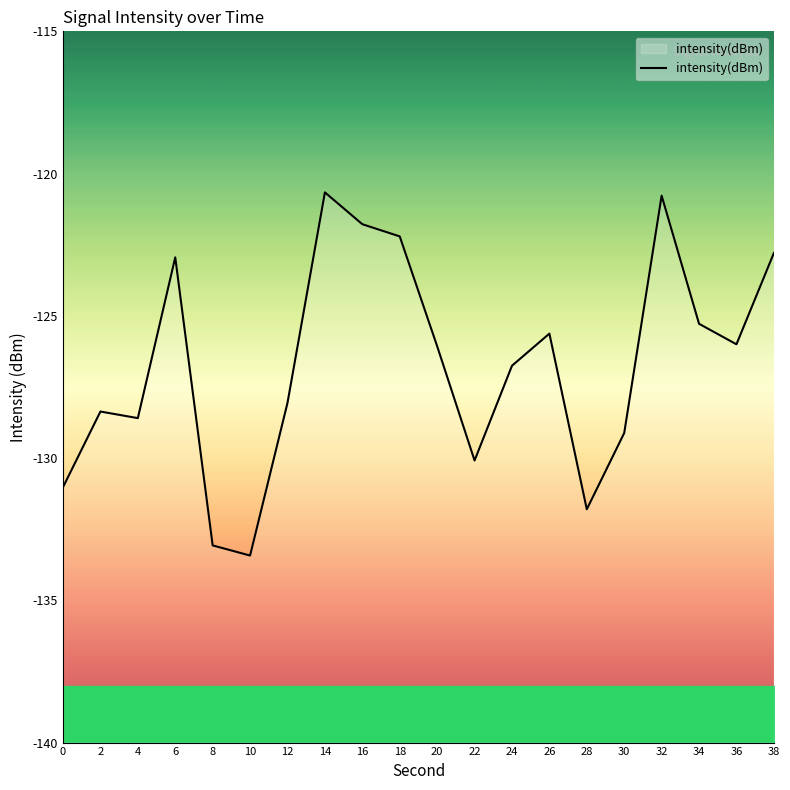

Which label corresponds to the largest value in the chart?

14